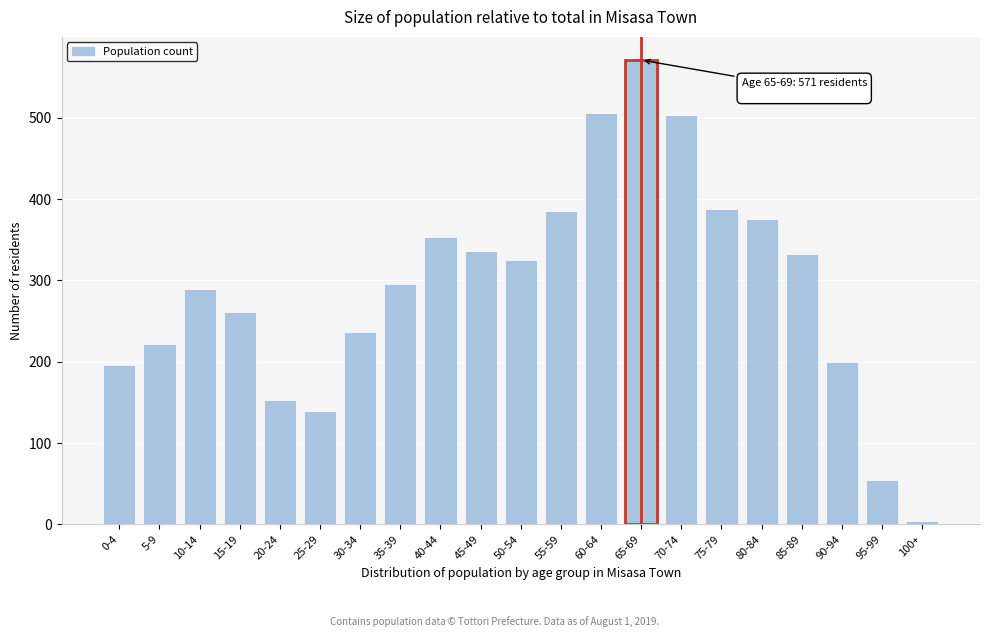

Reading right to left, what are all the values shown in this chart?

4	54	200	333	375	388	503	571	506	385	325	336	353	295	237	139	153	261	290	222	196